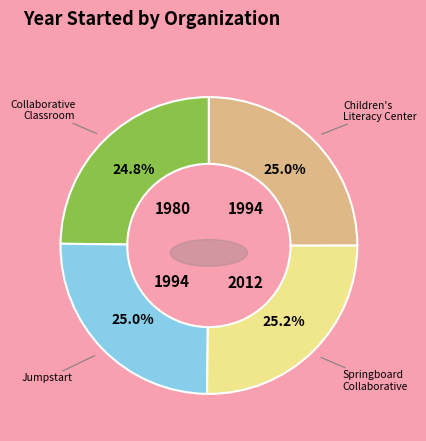

What percentage is the Center for the Collaborative Classroom slice, to the nearest percent?

25%